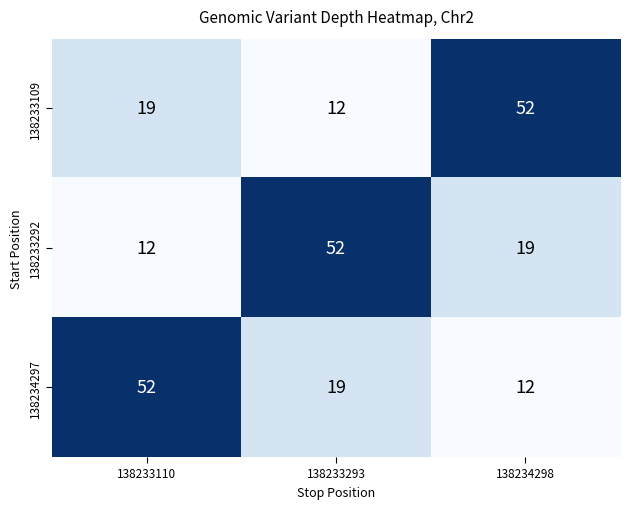

The value of 138234297 at 138233293 is 32. True or false?

False